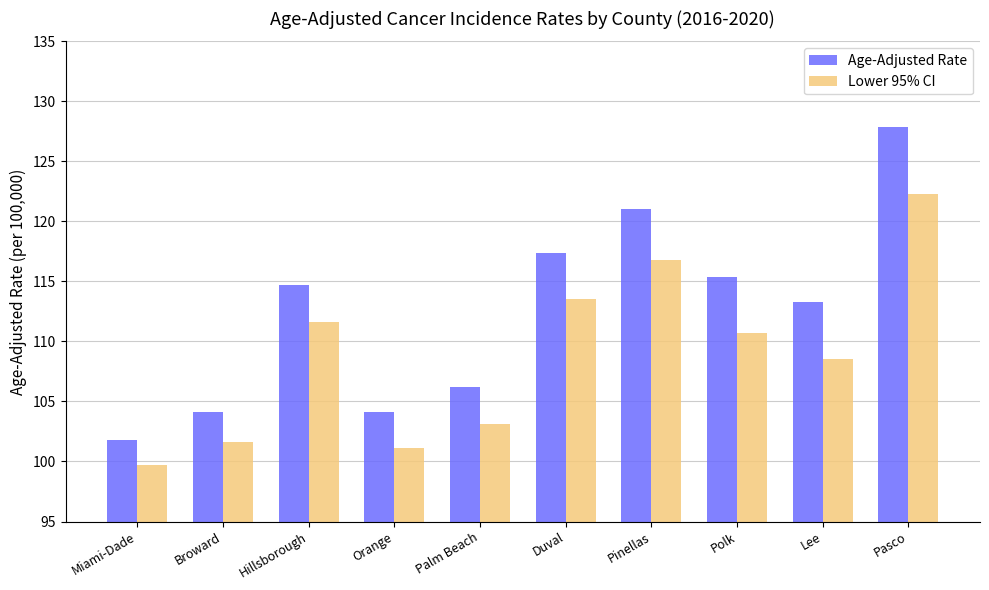

Reading left to right, transcribe all the data shown in this chart.

Age-Adjusted Rate: 101.8	104.1	114.7	104.1	106.2	117.4	121.0	115.4	113.3	127.9
Lower 95% CI: 99.7	101.6	111.6	101.1	103.1	113.5	116.8	110.7	108.5	122.3